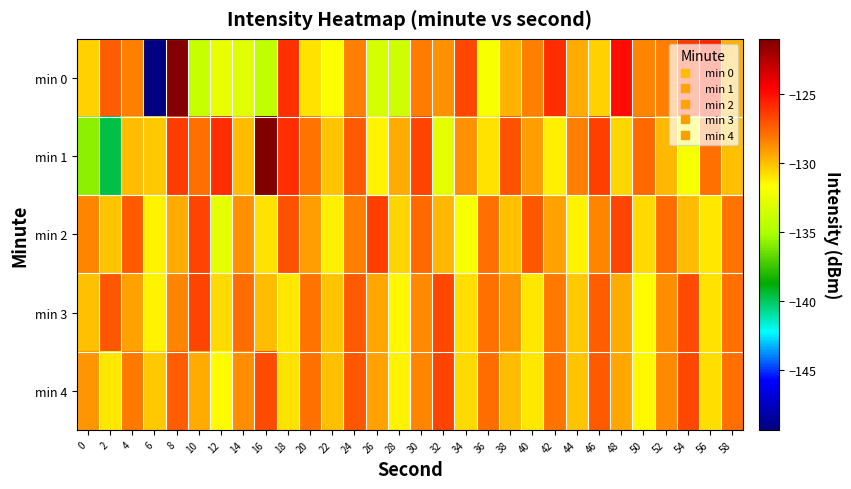

What is the spread (max minus min) of values at 44?

3.0